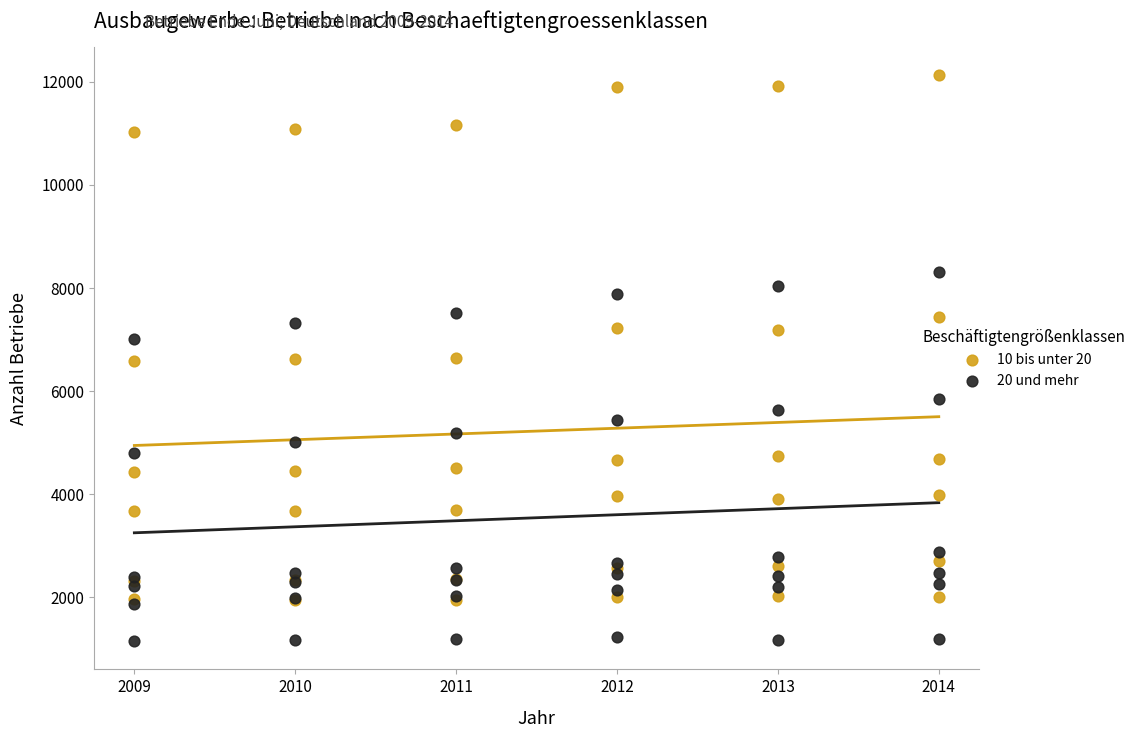

Which series reaches the minimum Y coordinate?

20 und mehr